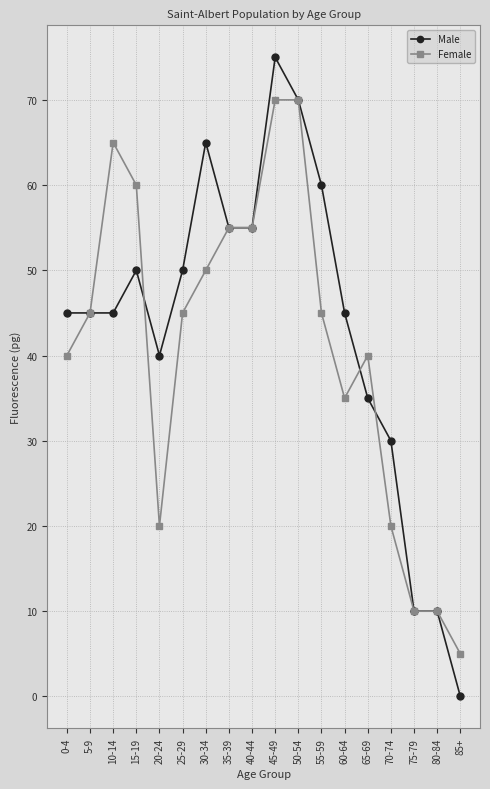

Reading left to right, list all the values displayed in this chart.

Male: 45	45	45	50	40	50	65	55	55	75	70	60	45	35	30	10	10	0
Female: 40	45	65	60	20	45	50	55	55	70	70	45	35	40	20	10	10	5